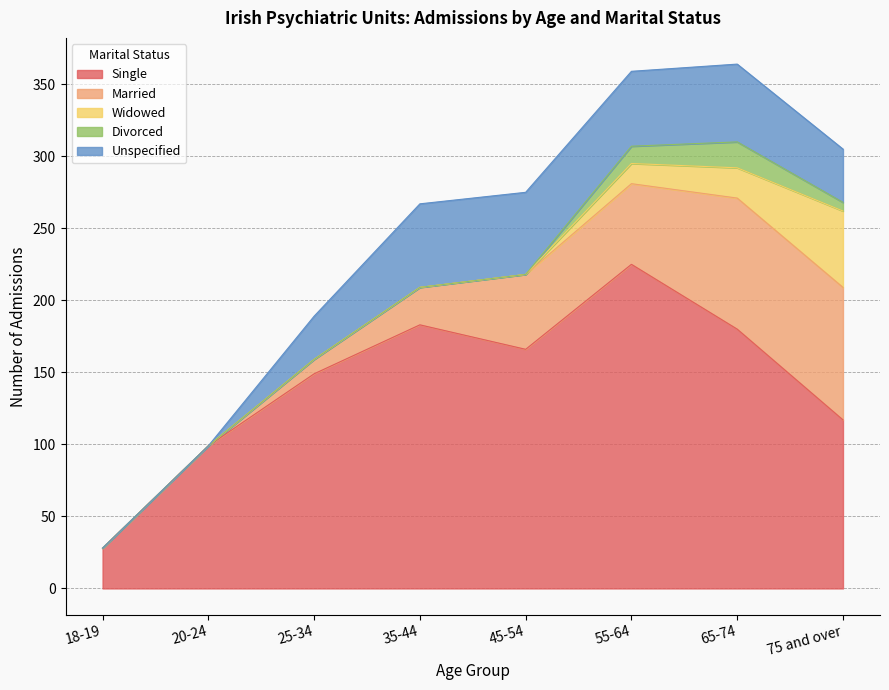

What is the difference between the maximum and minimum values in the Unspecified series?

58